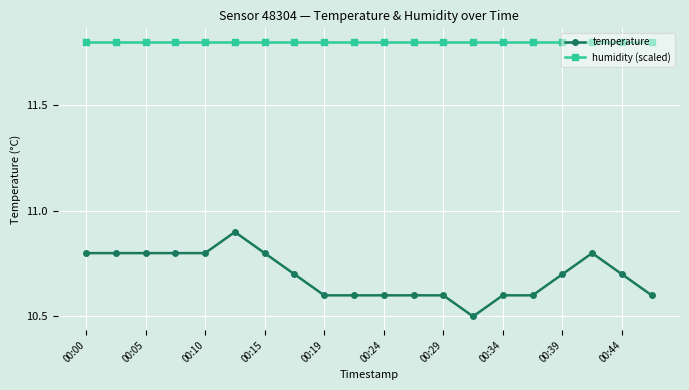

Which series has the widest spread of values?

temperature